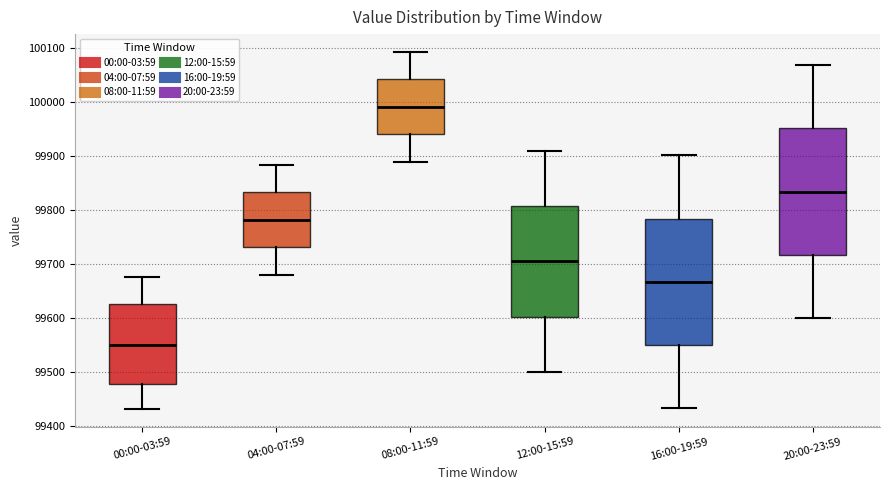

Reading left to right, read every box against the y-axis: the position of its median line, the range the box covers, and the ends of its whiskers. The values are not printed on the chart, so give them approximately, as read against the axis.

00:00-03:59: median 99550, box 99480 to 99630, whiskers 99430 to 99680
04:00-07:59: median 99780, box 99730 to 99830, whiskers 99680 to 99880
08:00-11:59: median 99990, box 99940 to 100040, whiskers 99890 to 100090
12:00-15:59: median 99700, box 99600 to 99810, whiskers 99500 to 99910
16:00-19:59: median 99670, box 99550 to 99780, whiskers 99430 to 99900
20:00-23:59: median 99830, box 99720 to 99950, whiskers 99600 to 100070